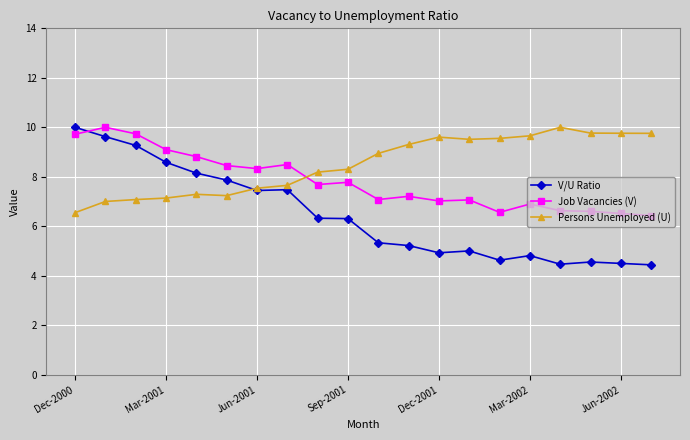

Which series has the widest spread of values?

V/U Ratio